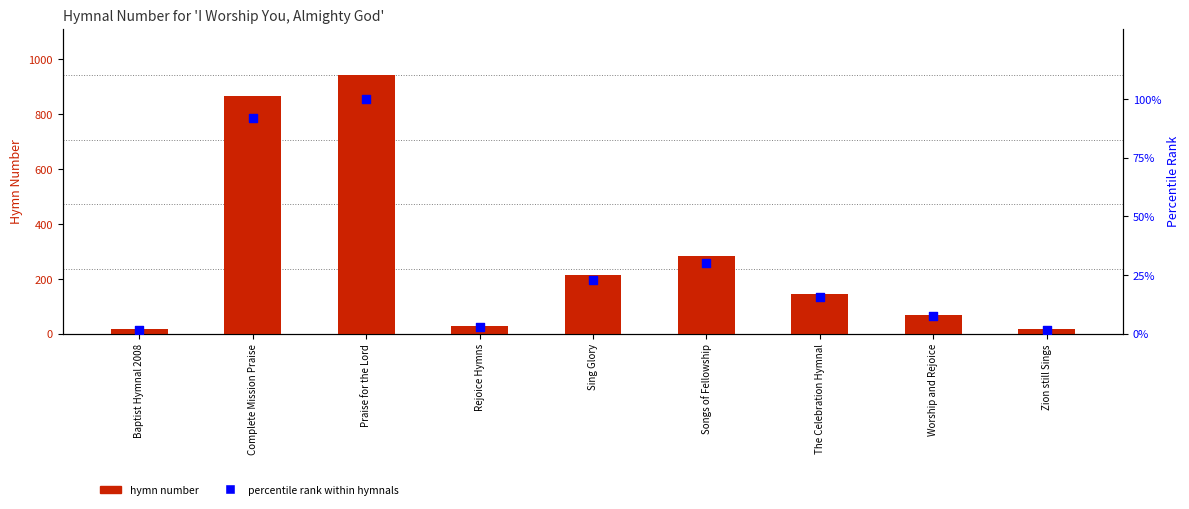

At which category is the sum across all series the highest?

Praise for the Lord